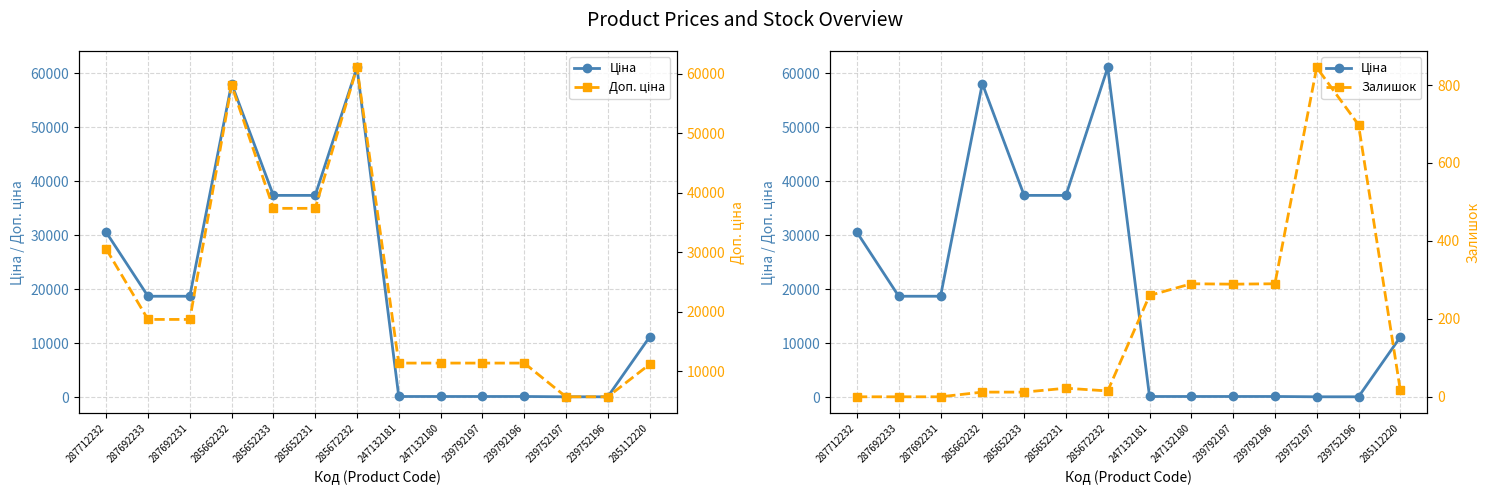

Rank the series by their average value, from lowest to highest.

Залишок, Ціна, Доп. ціна